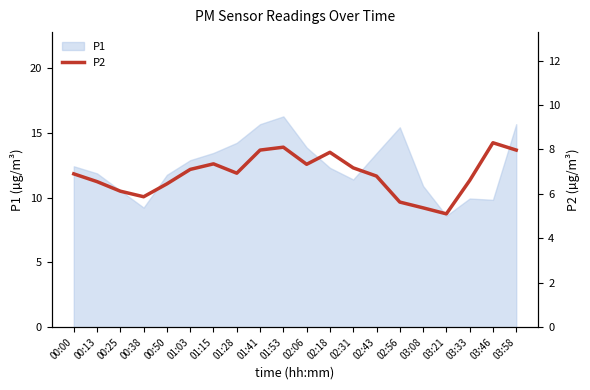

How many data points does each series have?

20